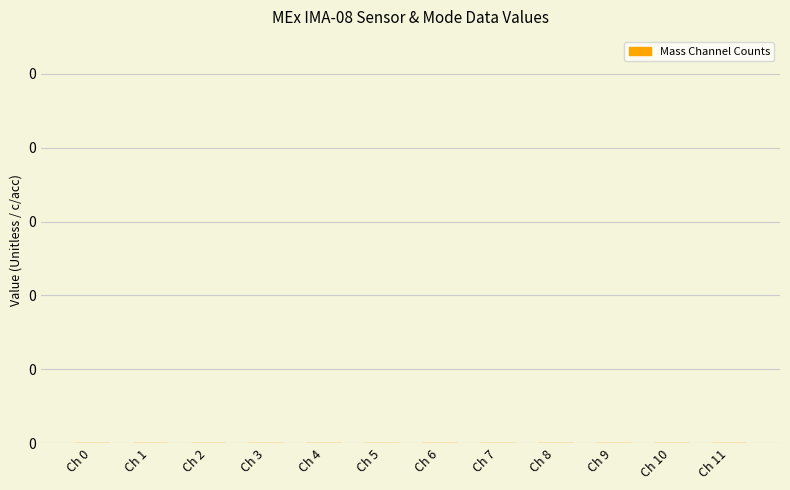

The chart shows a value of 0 at Mass Channel 4. True or false?

True